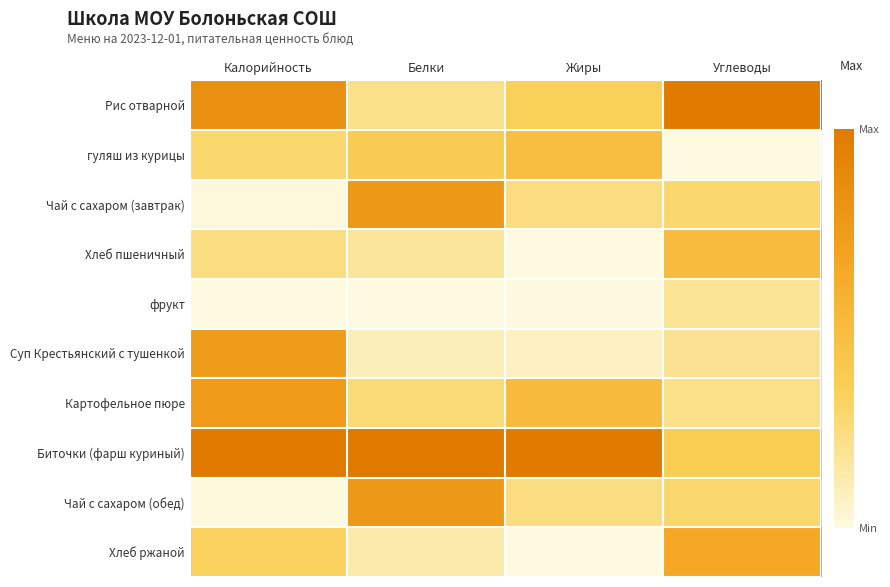

Rank the series at Углеводы from highest to lowest value.

Рис отварной, Хлеб ржаной, Хлеб пшеничный, Биточки (фарш куриный), Чай с сахаром (завтрак), Чай с сахаром (обед), Картофельное пюре, Суп Крестьянский с тушенкой, фрукт, гуляш из курицы